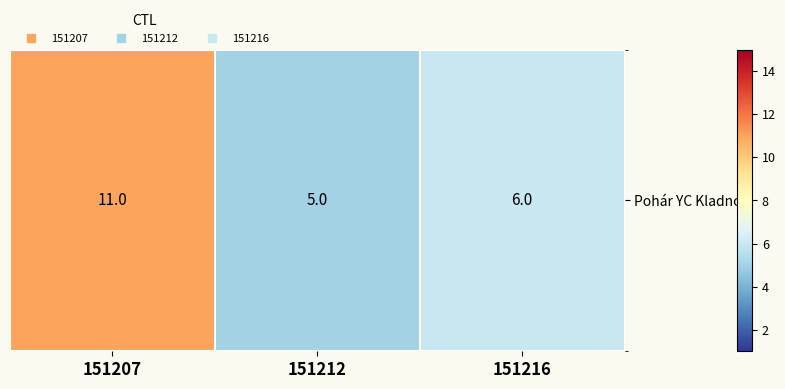

The chart shows a value of 6 at 151216. True or false?

True